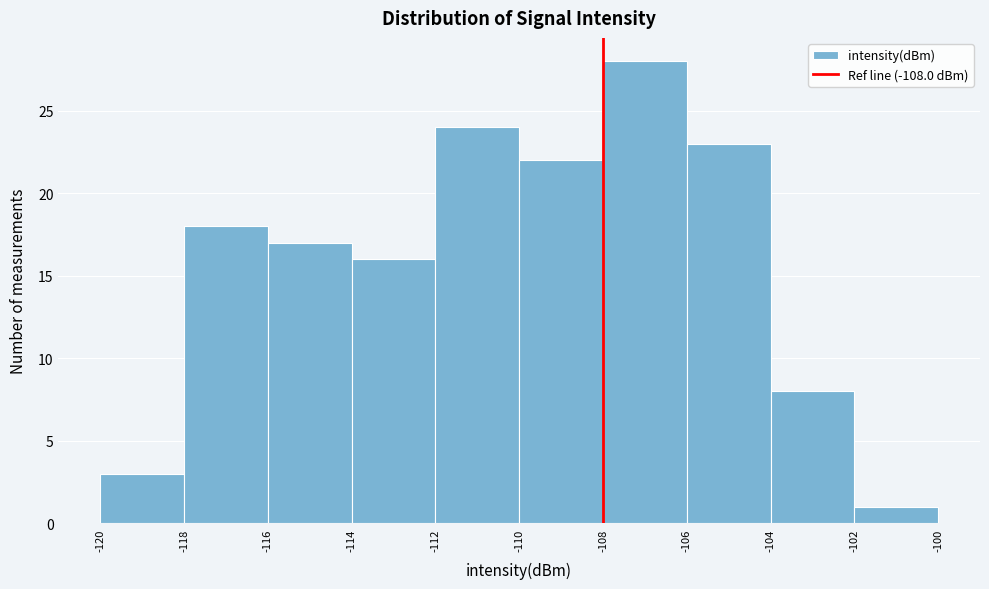

Which range on the x-axis has the tallest bar?

-108 to -106